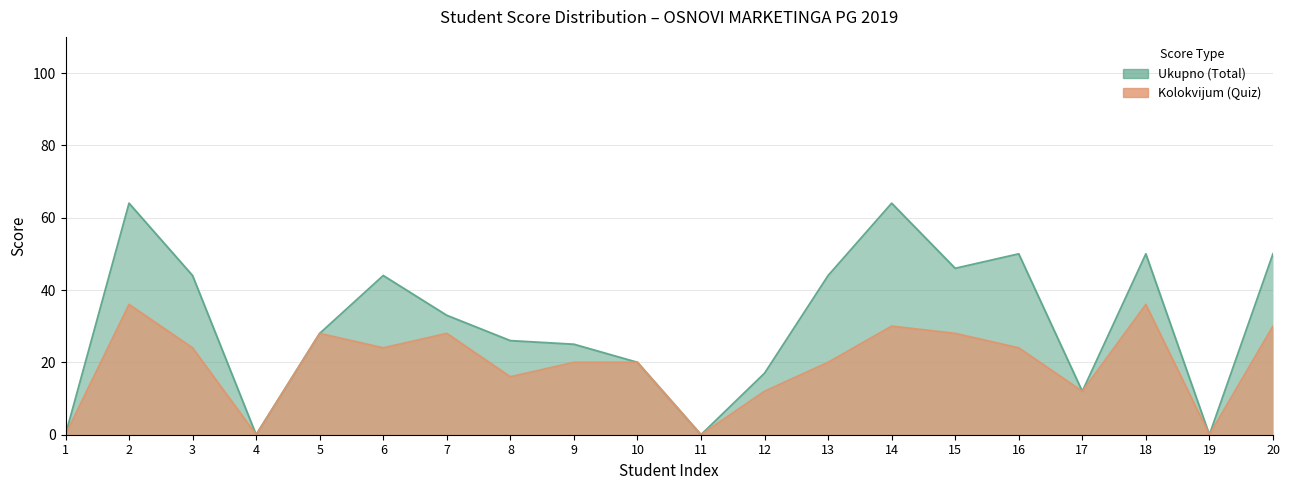

At which category does Ukupno (Total) reach its first local valley?

4